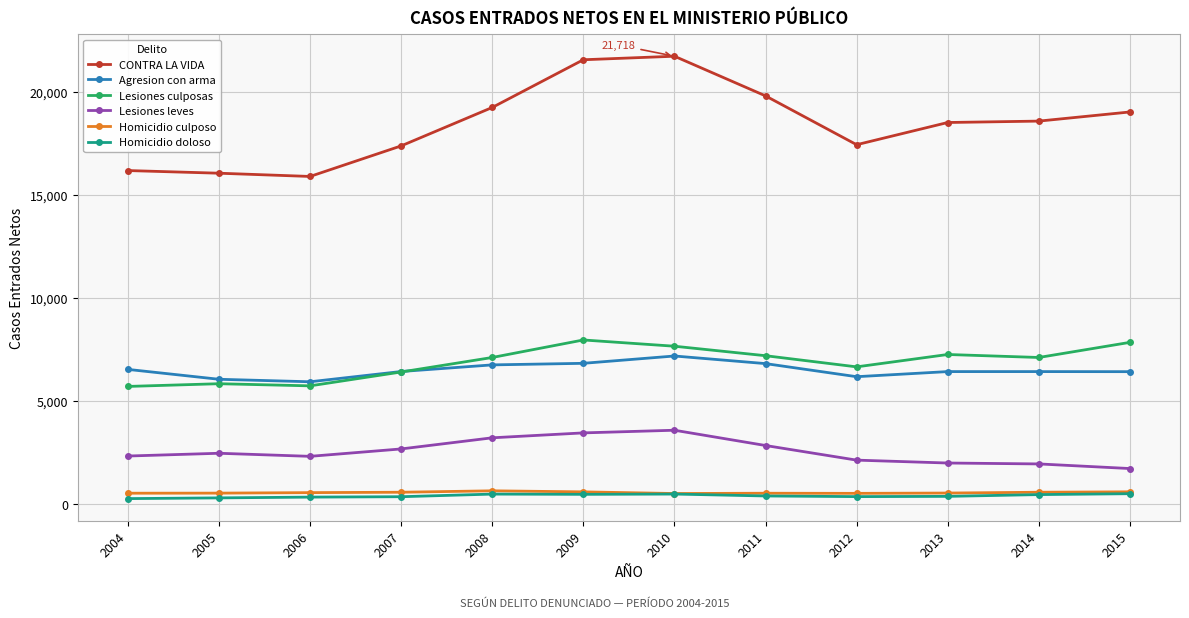

True or false: Lesiones culposas and Agresion con arma cross at least once.

True